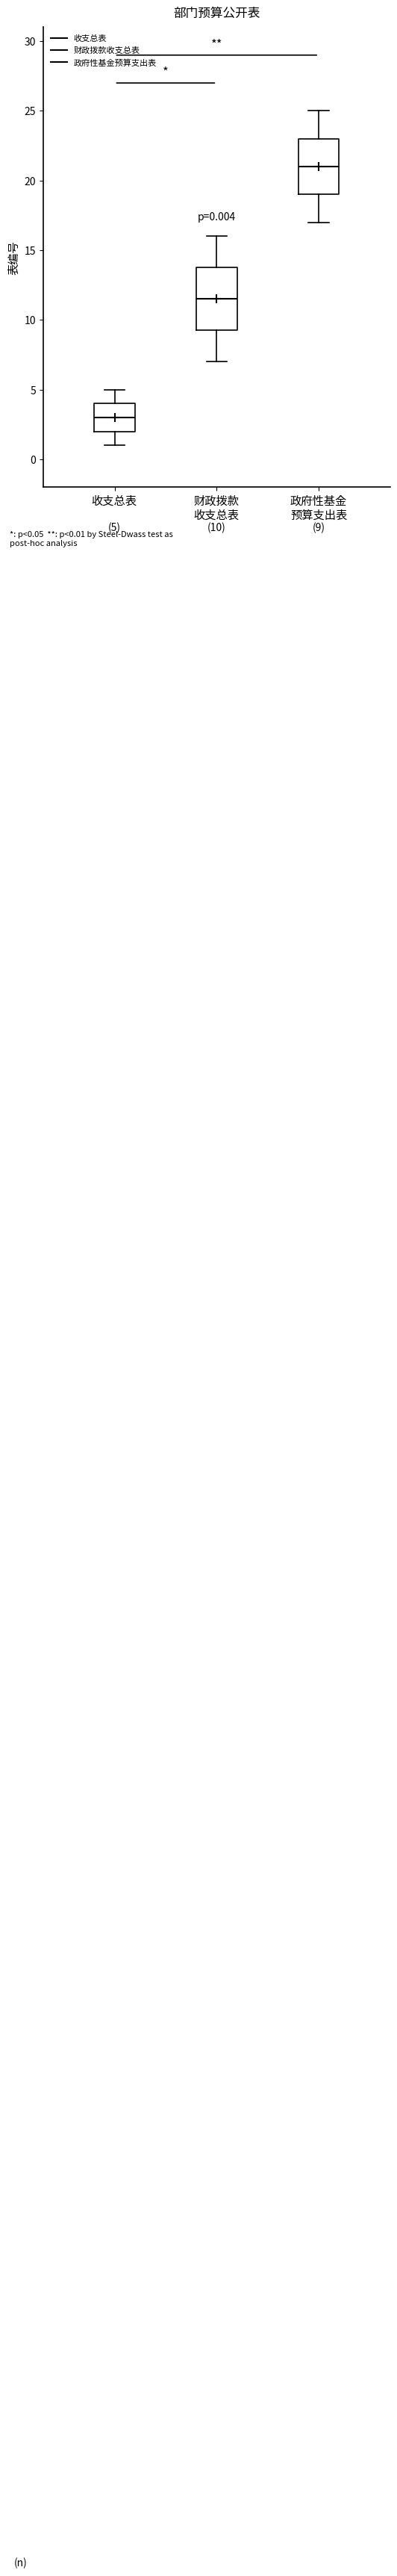

Which box is the tallest, from its lower edge to its upper edge?

财政拨款 收支总表